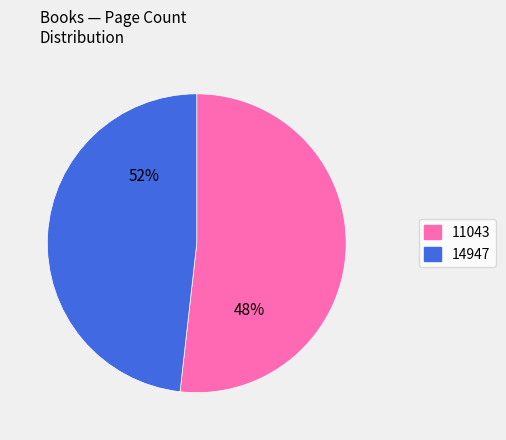

What percentage do 14947 and 11043 together represent?

100.0%